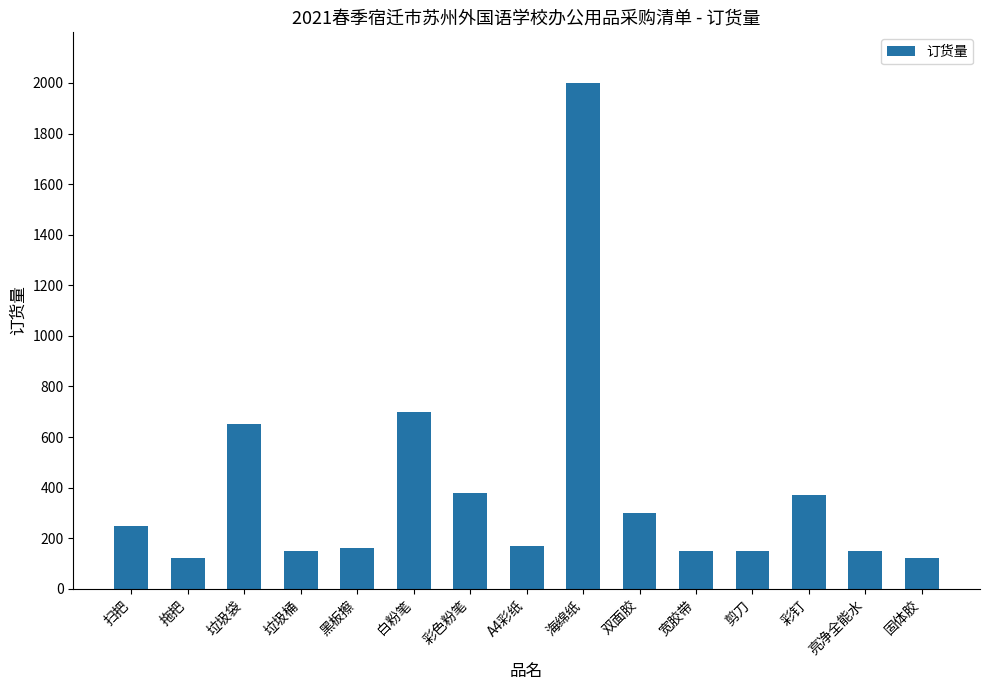

How many bars are there in total?

15